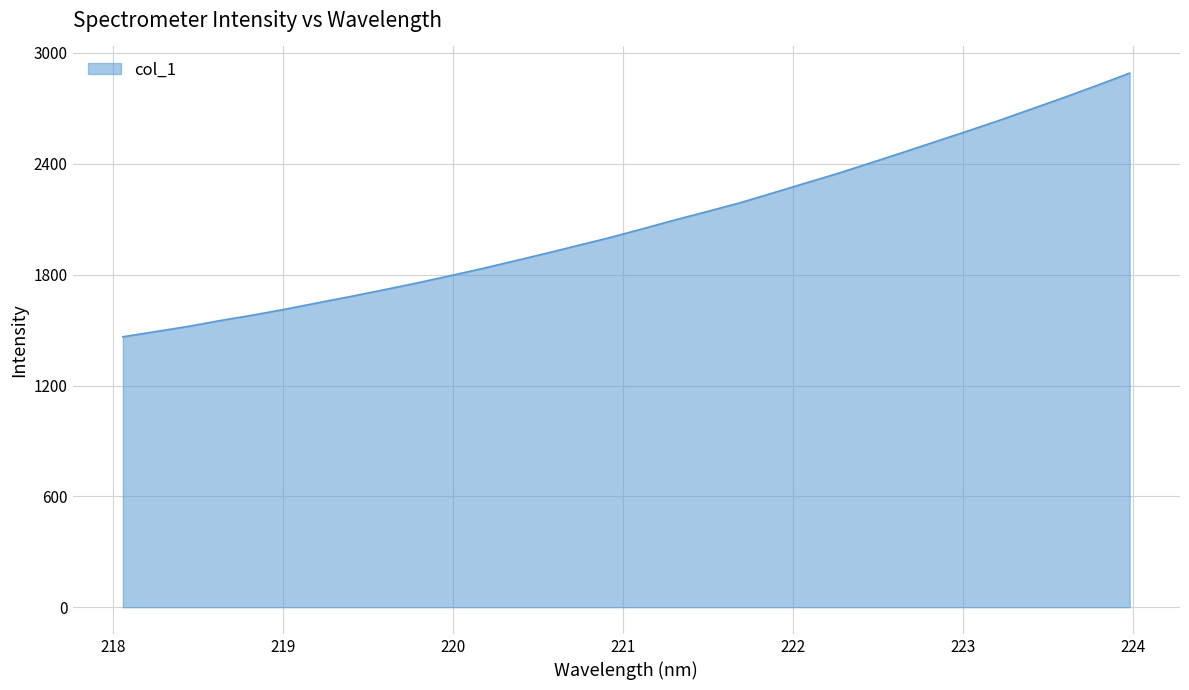

What is the difference between the maximum and minimum values?

1427.1